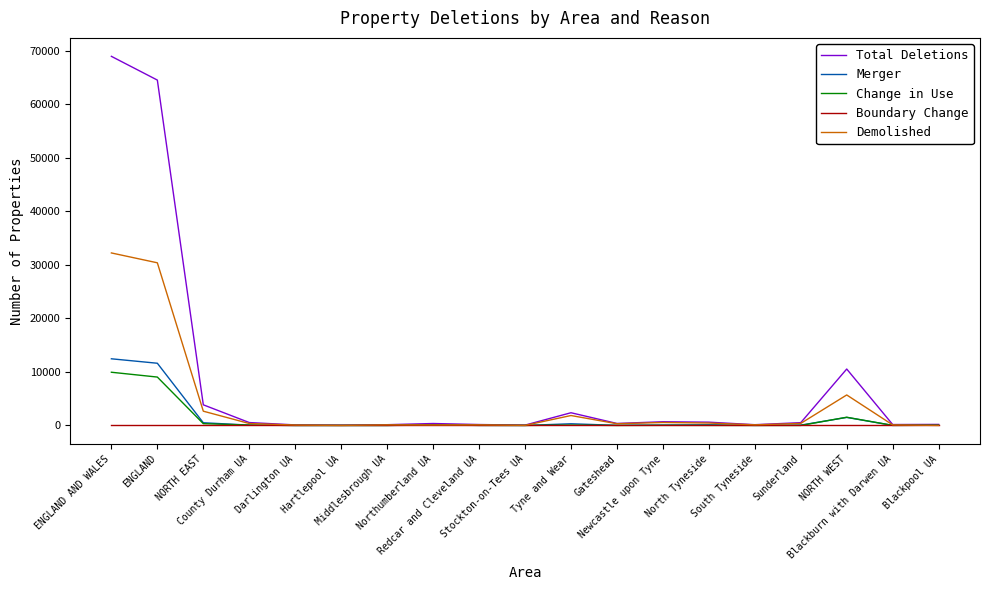

Which series has the widest spread of values?

Total Deletions